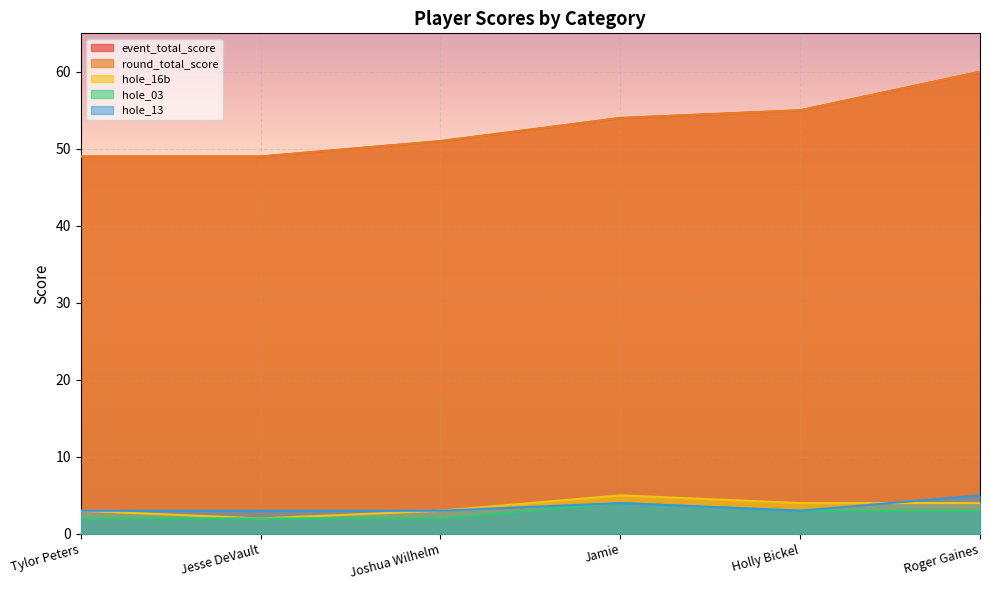

At which label does event_total_score first exceed 54?

Holly Bickel